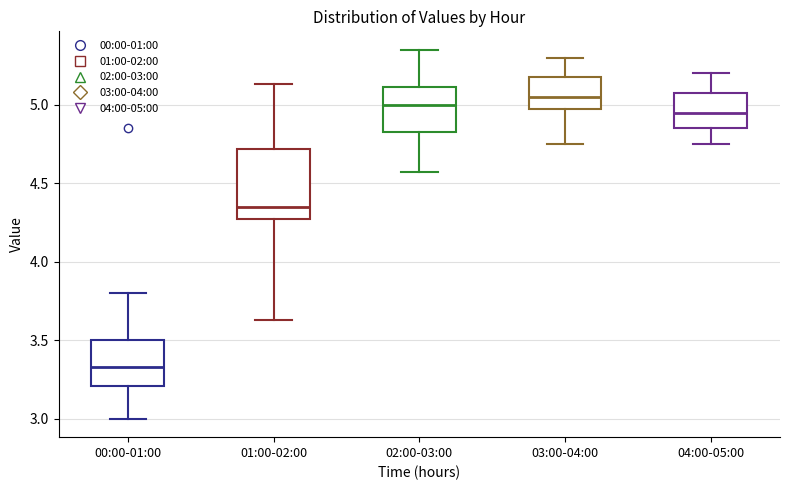

Comparing the boxes themselves (not the whiskers), which one is the tallest?

01:00-02:00